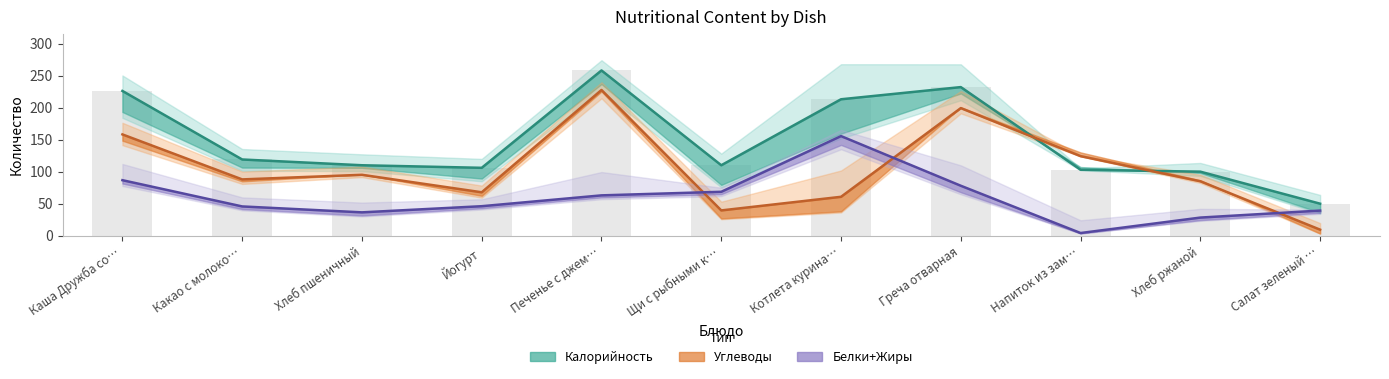

What is the label of the 9th bar from the left?

Напиток из зам…